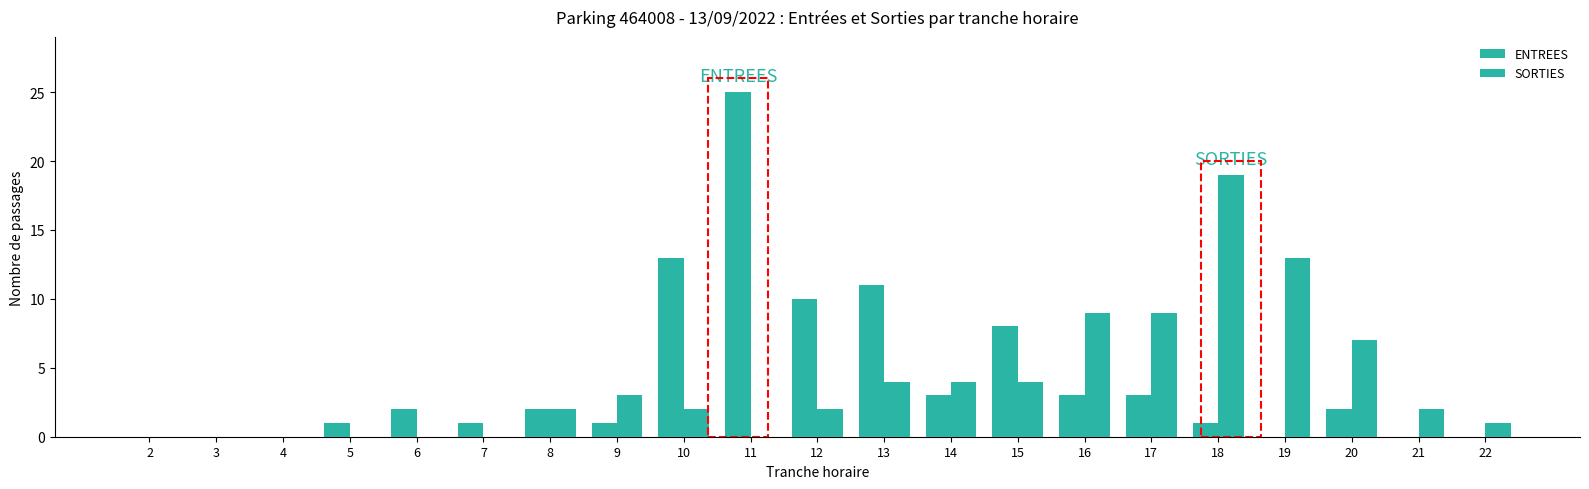

How many groups of bars are there?

21